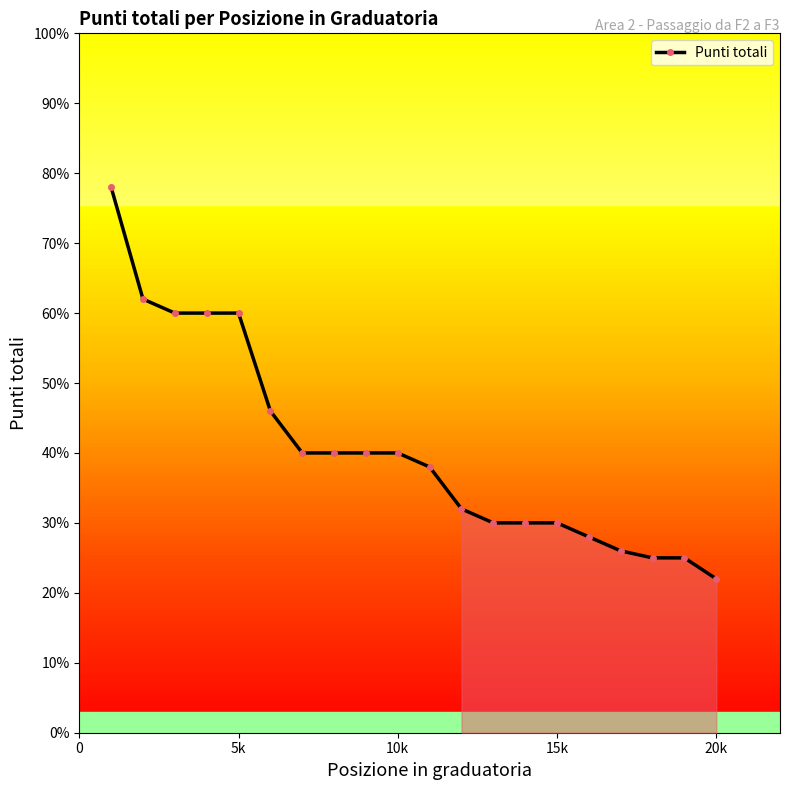

Does the chart have visible grid lines?

No